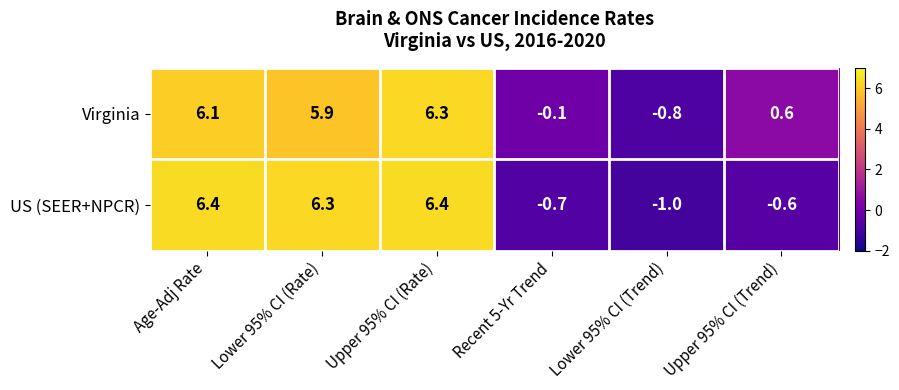

Between Age-Adj Rate and Upper 95% CI (Rate), which series saw the biggest shift?

Virginia